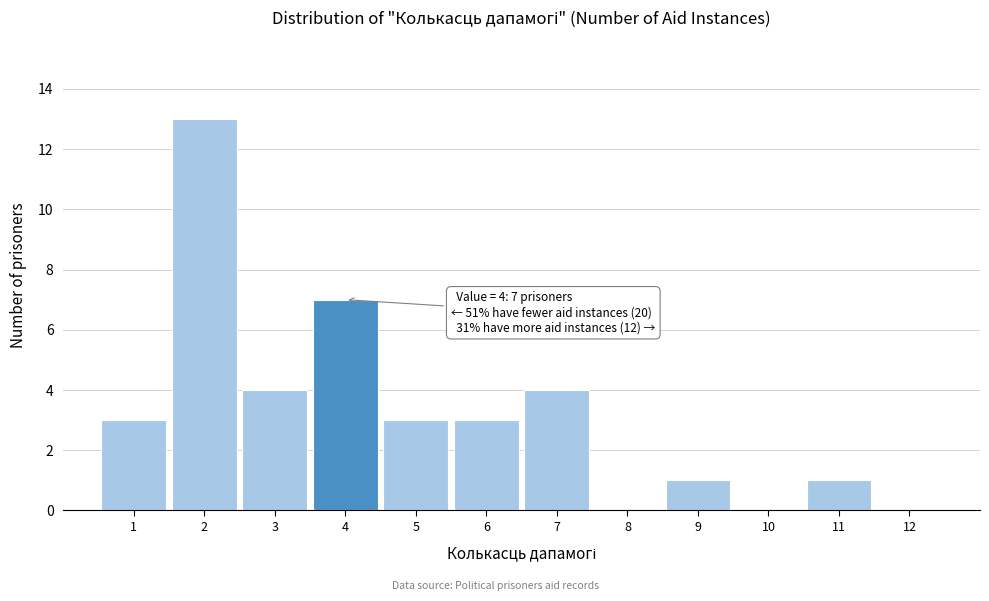

Over which range of the x-axis is the bar tallest?

1.5 to 2.5